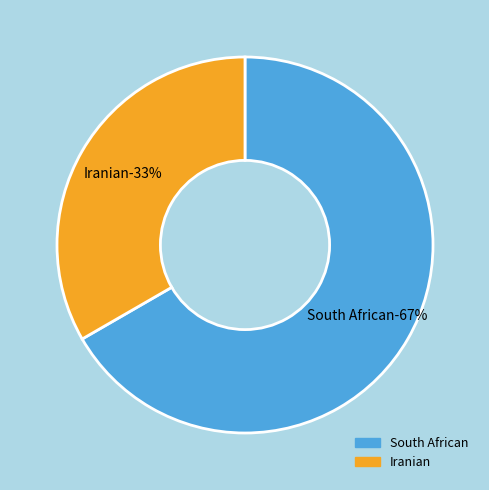

To the nearest percent, what is the combined percentage of South African and Iranian?

100%